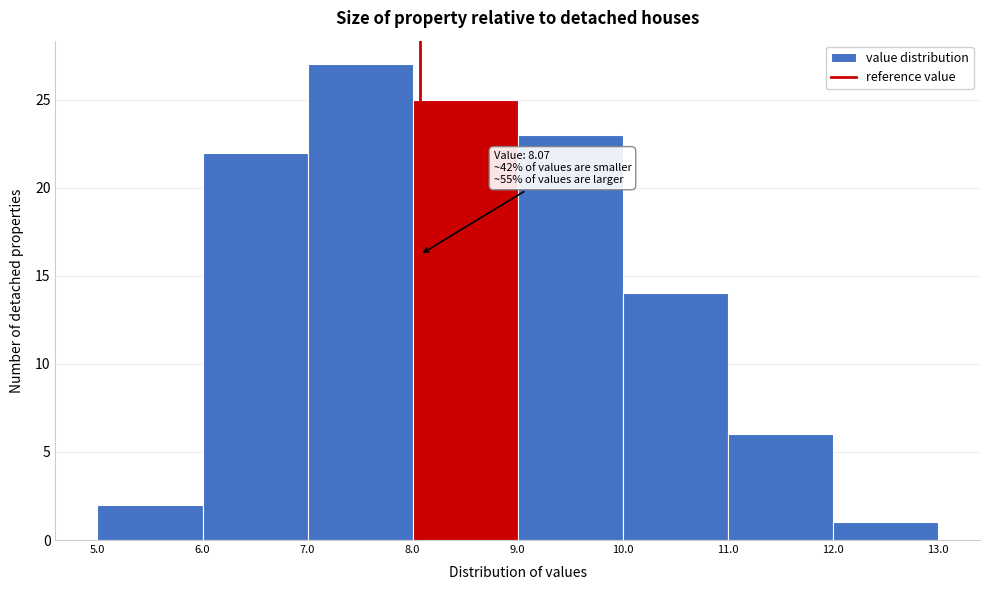

Over which range of the x-axis is the bar tallest?

7.0 to 8.0